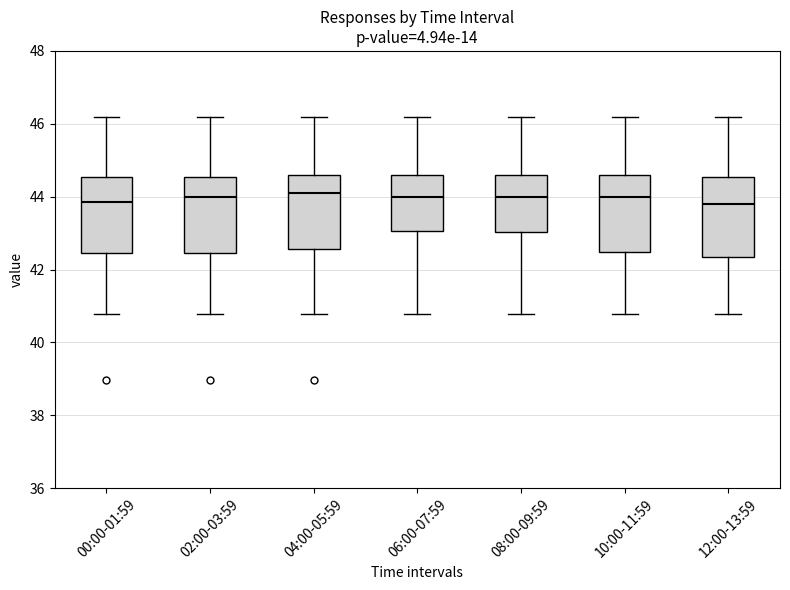

Reading left to right, read every box against the y-axis: the position of its median line, the range the box covers, and the ends of its whiskers. The values are not printed on the chart, so give them approximately, as read against the axis.

00:00-01:59: median 43.8, box 42.4 to 44.6, whiskers 40.8 to 46.2
02:00-03:59: median 44.0, box 42.4 to 44.6, whiskers 40.8 to 46.2
04:00-05:59: median 44.0, box 42.6 to 44.6, whiskers 40.8 to 46.2
06:00-07:59: median 44.0, box 43.0 to 44.6, whiskers 40.8 to 46.2
08:00-09:59: median 44.0, box 43.0 to 44.6, whiskers 40.8 to 46.2
10:00-11:59: median 44.0, box 42.4 to 44.6, whiskers 40.8 to 46.2
12:00-13:59: median 43.8, box 42.4 to 44.6, whiskers 40.8 to 46.2